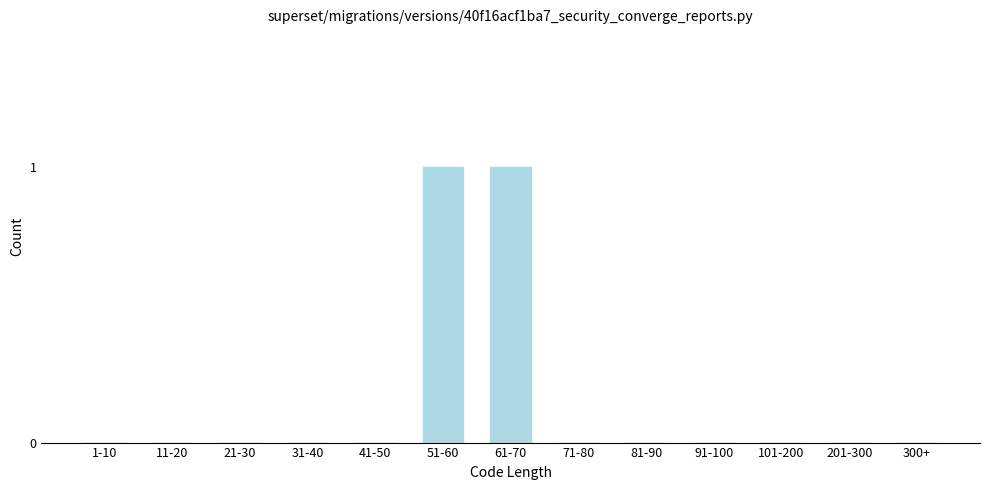

Reading right to left, extract all data points from this chart.

300+=0	201-300=0	101-200=0	91-100=0	81-90=0	71-80=0	61-70=1	51-60=1	41-50=0	31-40=0	21-30=0	11-20=0	1-10=0